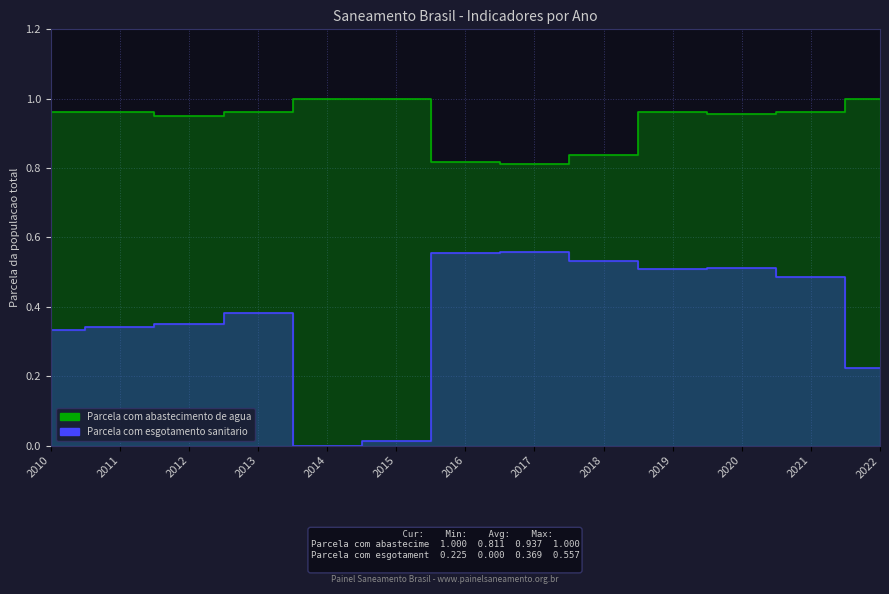

True or false: Parcela com abastecimento de agua and Parcela com esgotamento sanitario cross at least once.

False